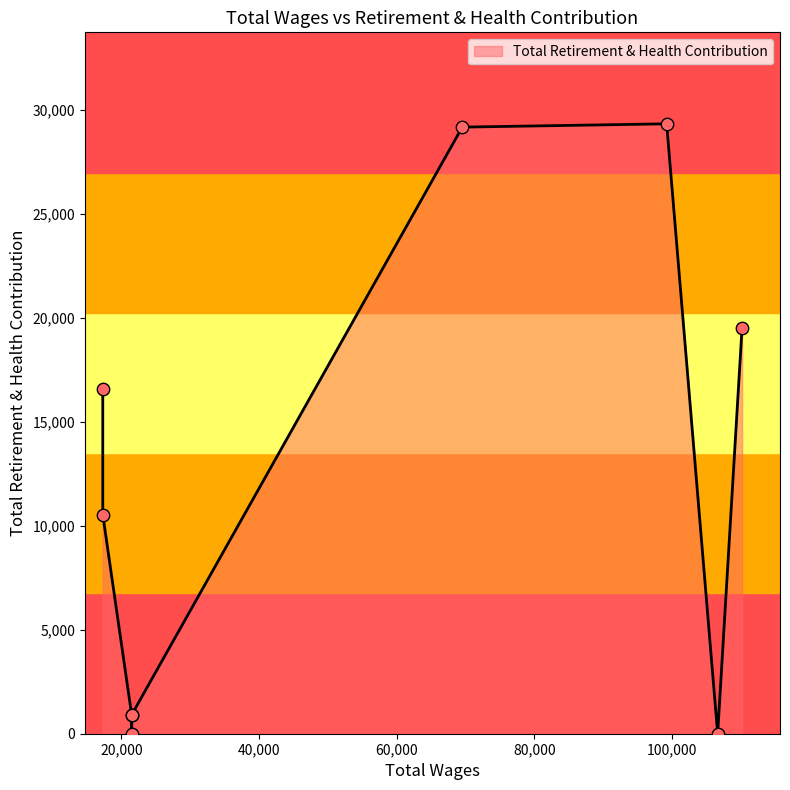

What is the ratio of the value at 17305.0 to the value at 99240.0?

0.4